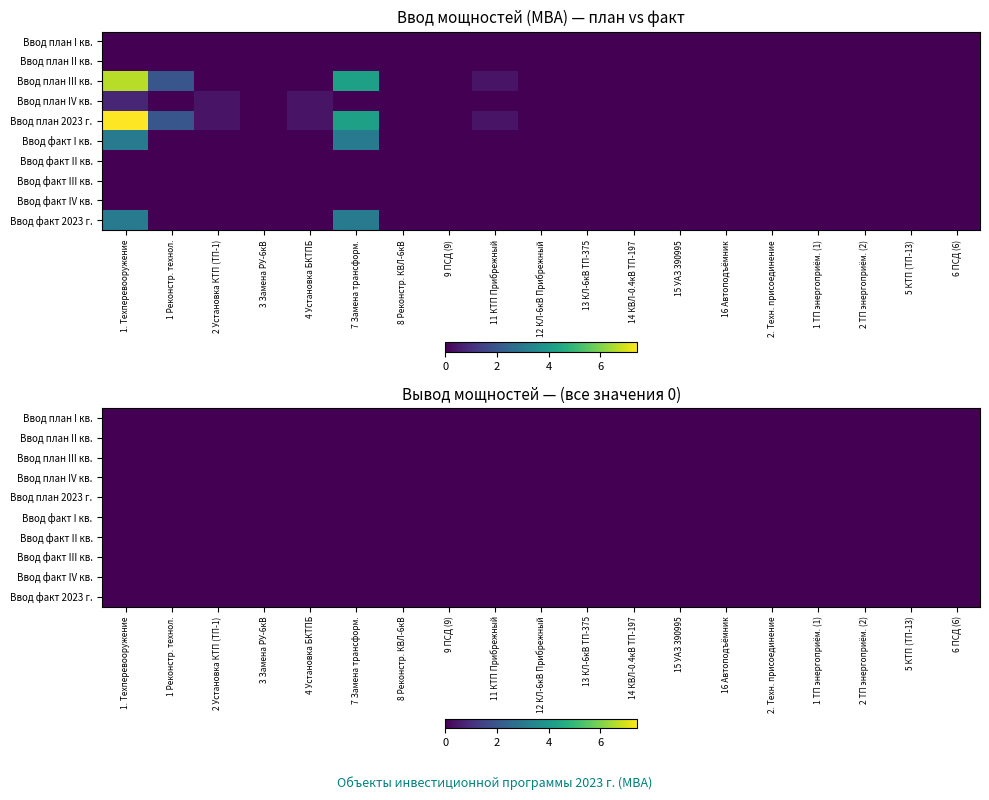

What is the sum of all Ввод факт I кв. values?

6.1